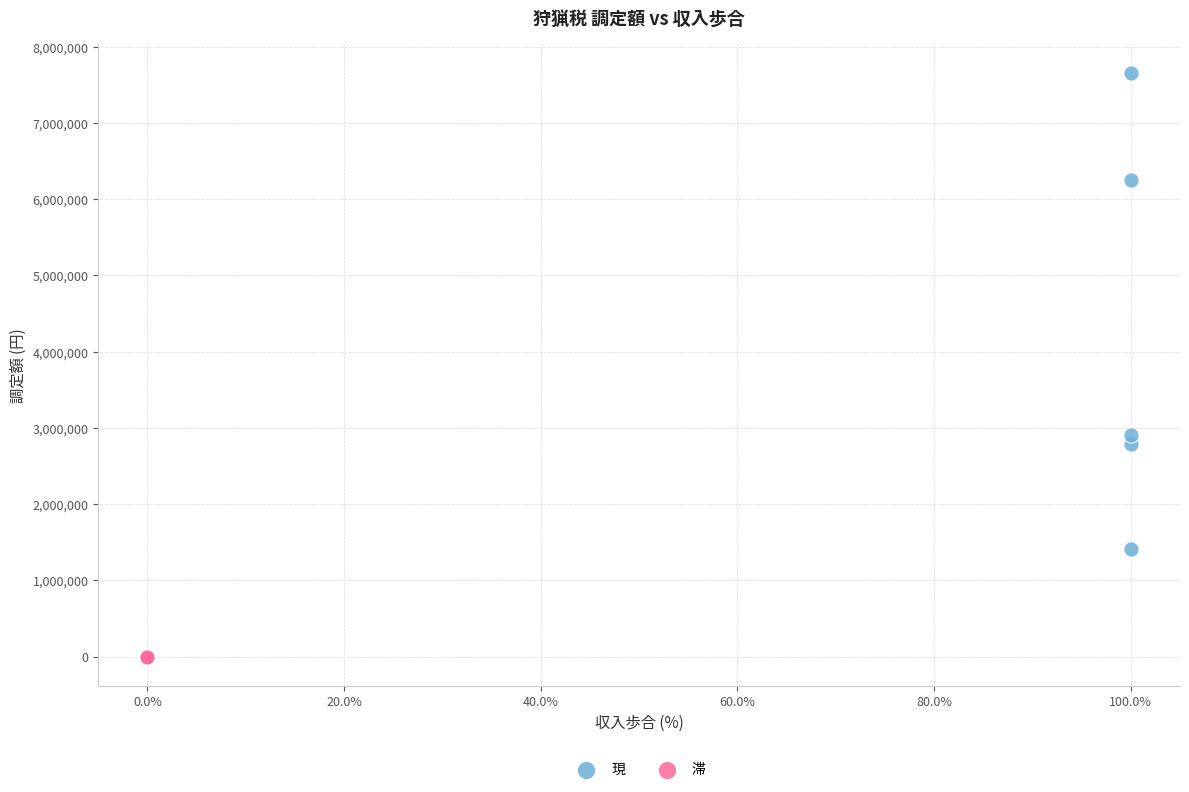

Which series contains the lowest Y value?

滞